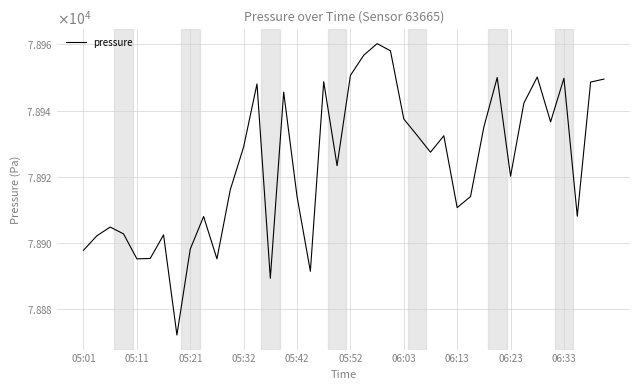

Is this an area chart (filled region under the line)?

No